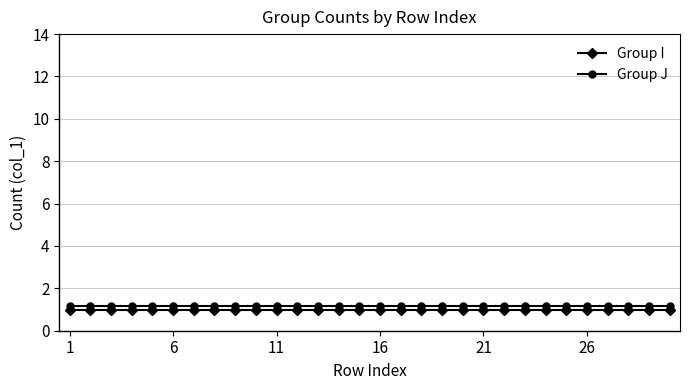

Does the chart have visible grid lines?

Yes